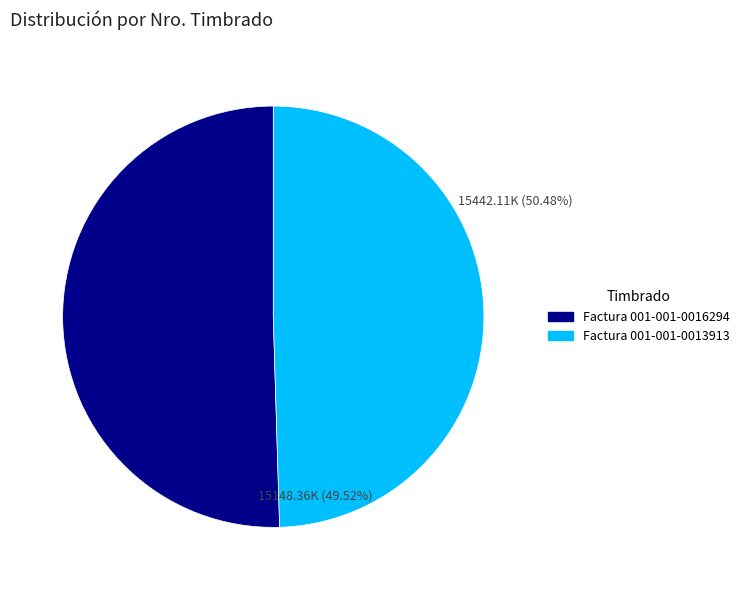

What is the change in value from Factura 001-001-0016294 to Factura 001-001-0013913?

-293750